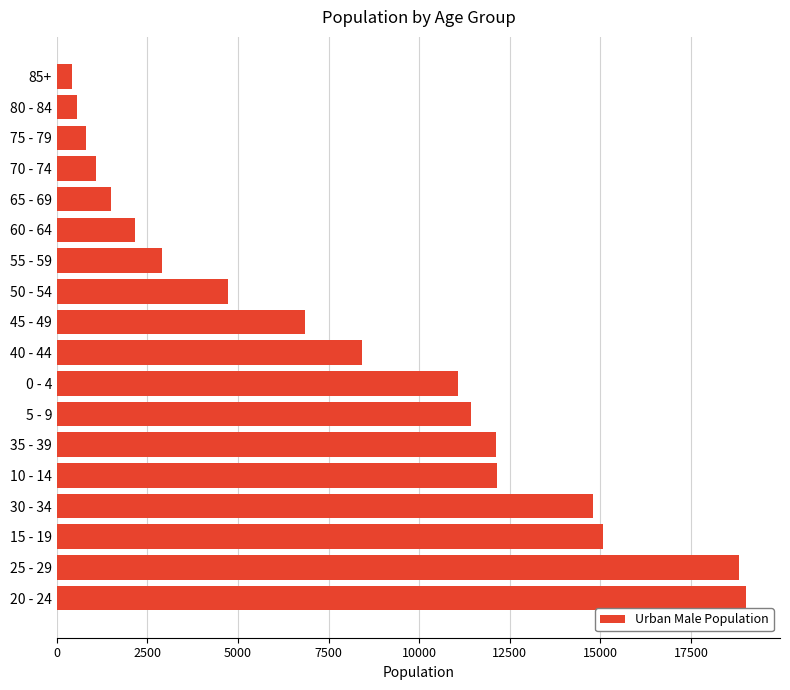

The value at 65 - 69 is 522. True or false?

False